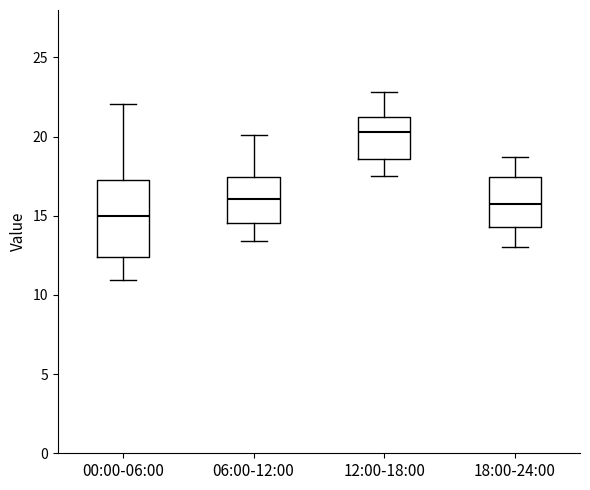

Reading left to right, read every box against the y-axis: the position of its median line, the range the box covers, and the ends of its whiskers. The values are not printed on the chart, so give them approximately, as read against the axis.

00:00-06:00: median 15.0, box 12.5 to 17.0, whiskers 11.0 to 22.0
06:00-12:00: median 16.0, box 14.5 to 17.5, whiskers 13.5 to 20.0
12:00-18:00: median 20.5, box 18.5 to 21.0, whiskers 17.5 to 23.0
18:00-24:00: median 16.0, box 14.5 to 17.5, whiskers 13.0 to 18.5